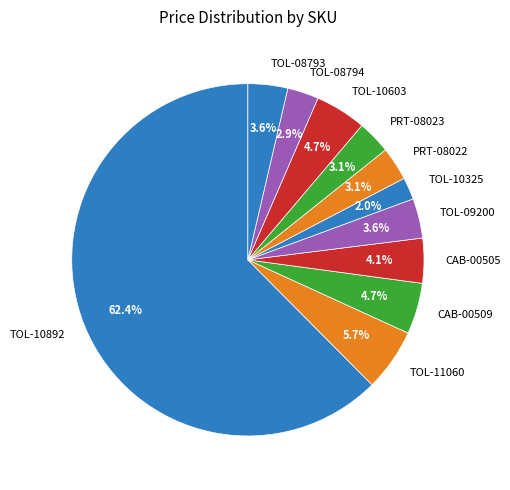

What percentage is NOT represented by TOL-09200?

96.4%